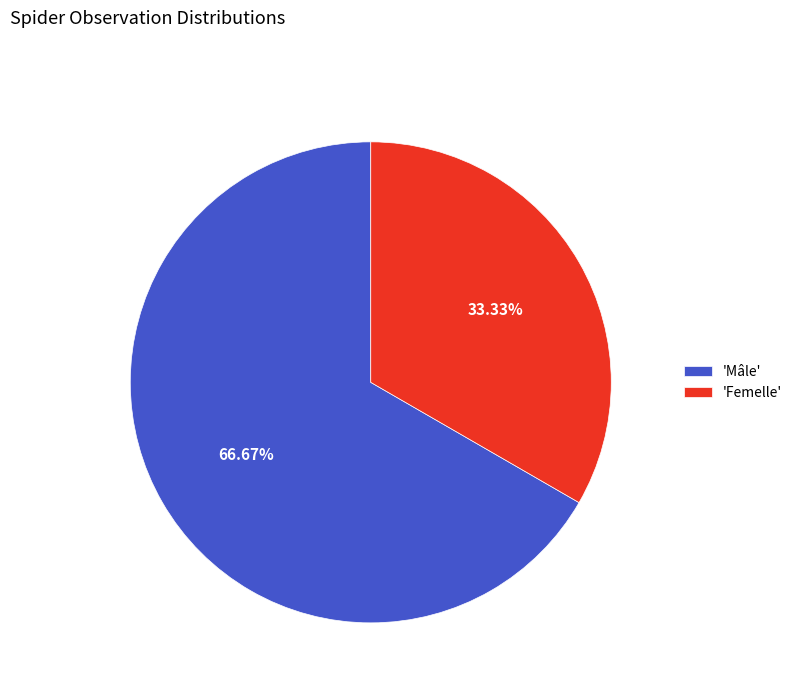

What is the ratio of the value at 'Mâle' to the value at 'Femelle'?

2.0